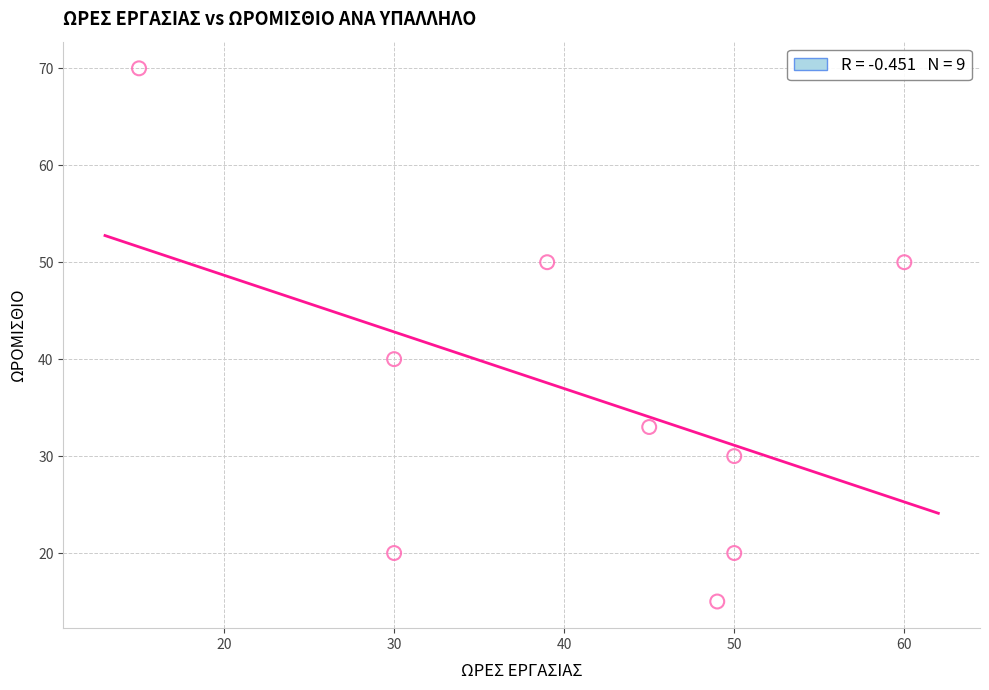

What is the range of Y values (max minus min)?

55